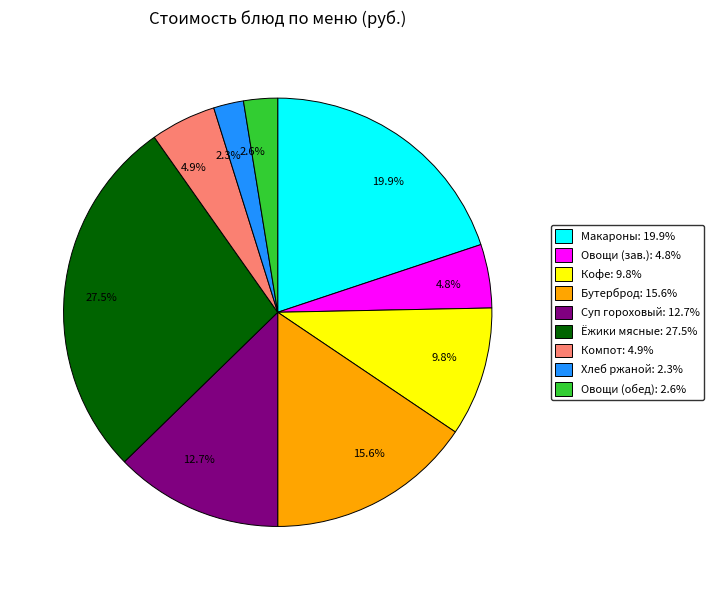

Is there any slice that represents more than half of the pie?

No